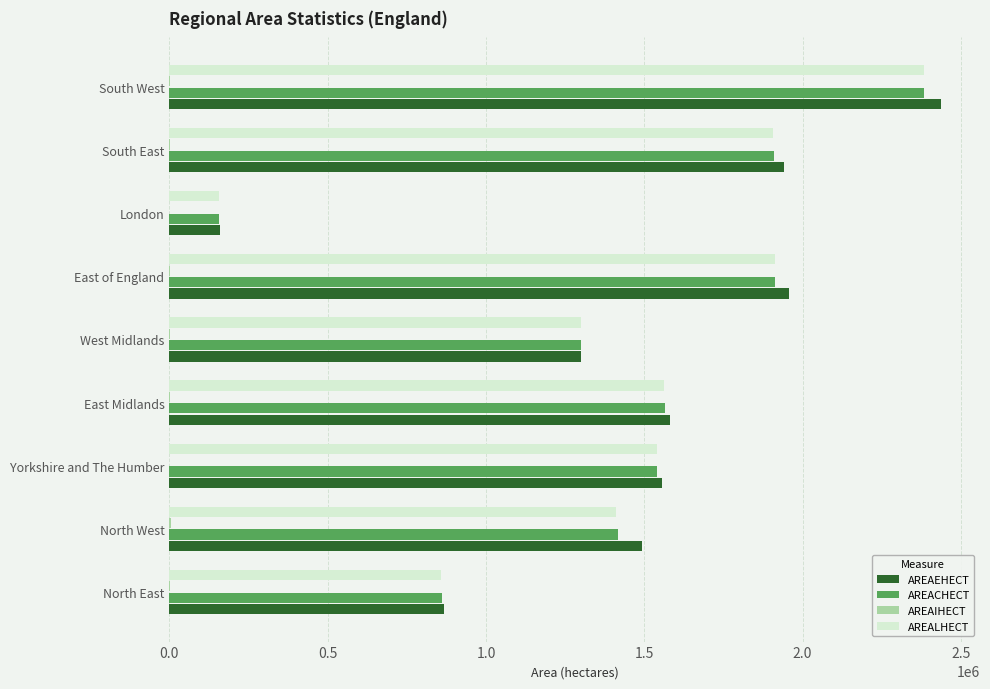

At which category is the sum across all series the highest?

South West